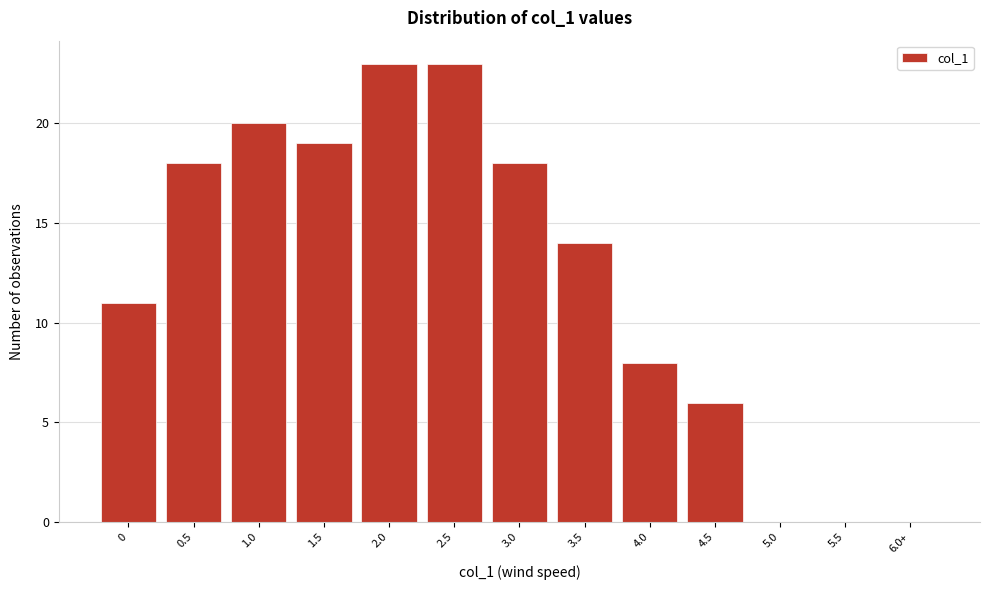

Reading left to right, extract all data points from this chart.

0=11	0.5=18	1.0=20	1.5=19	2.0=23	2.5=23	3.0=18	3.5=14	4.0=8	4.5=6	5.0=0	5.5=0	6.0+=0